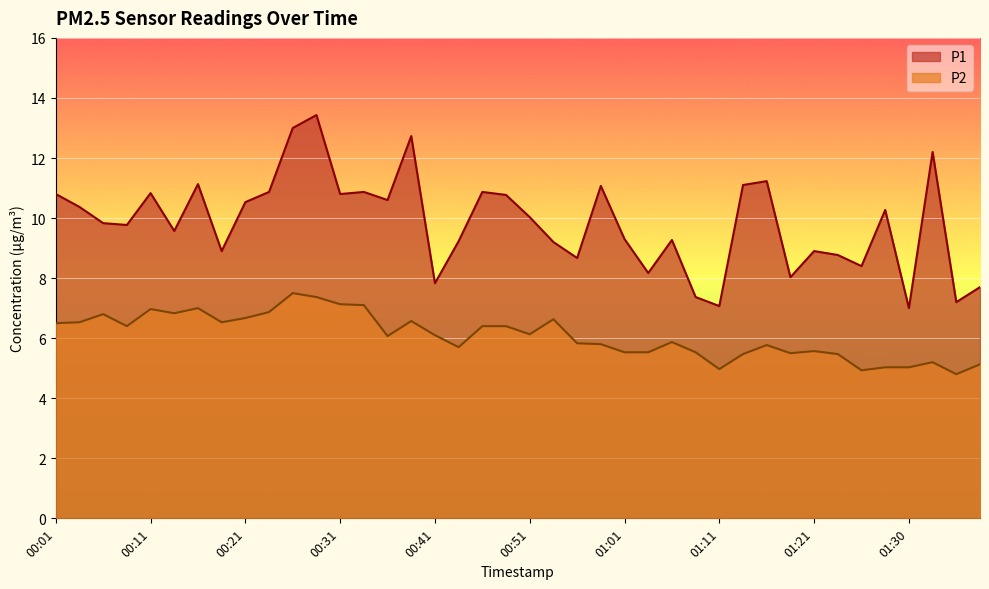

What is the label of the 12th point from the left?

00:29